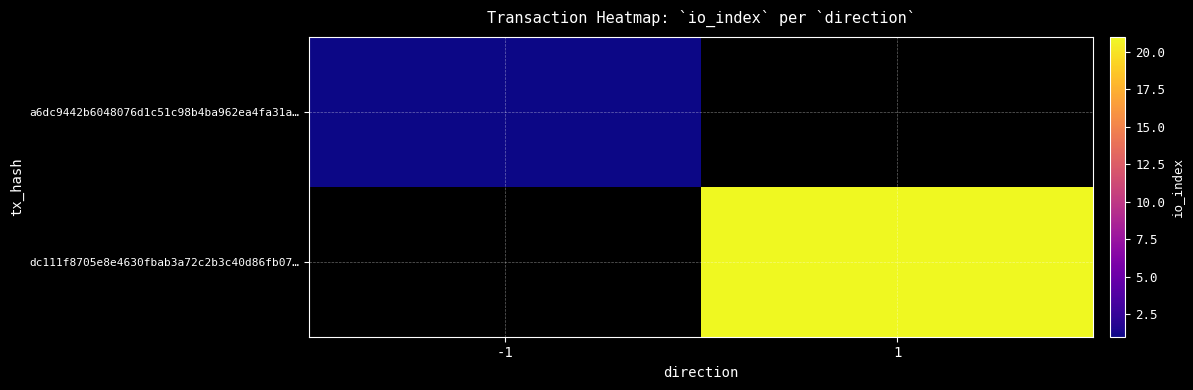

Which label corresponds to the largest value in the chart?

1